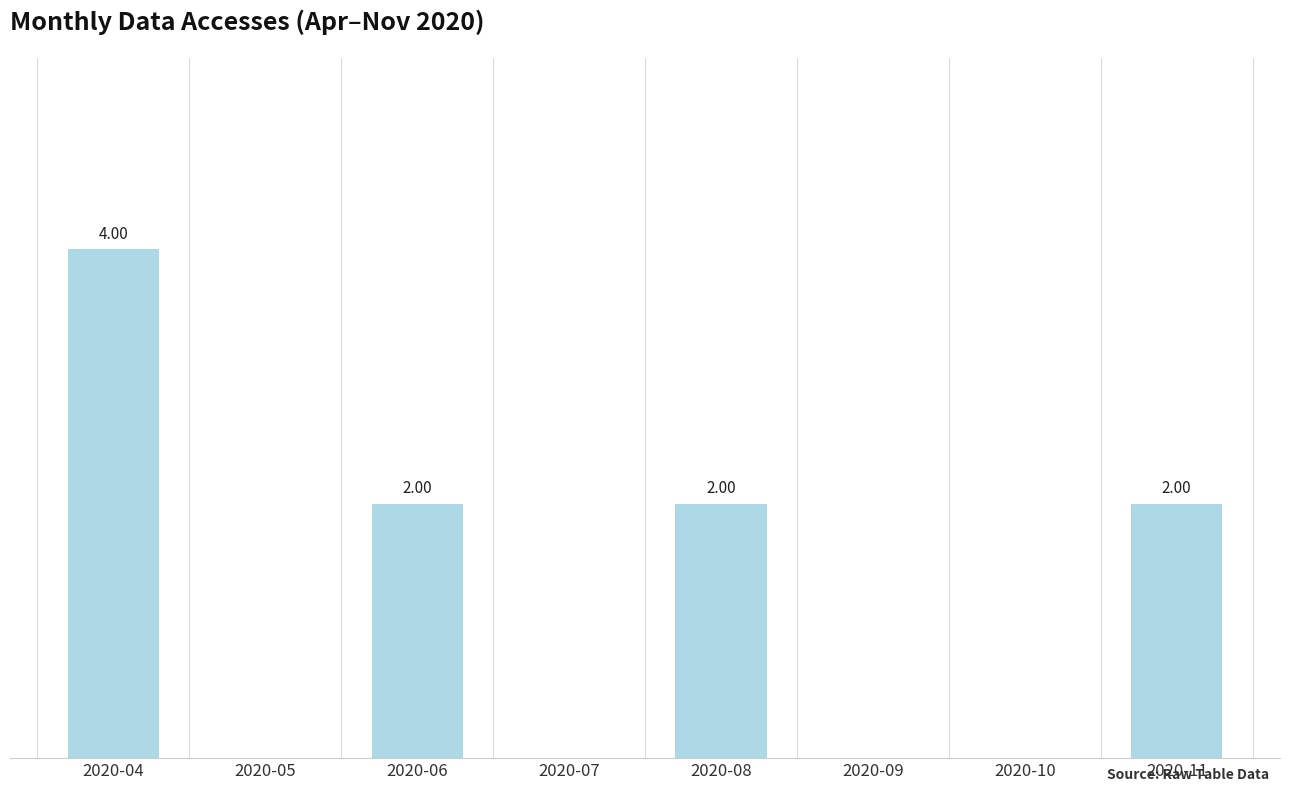

Between 2020-05 and 2020-08, which is larger?

2020-08